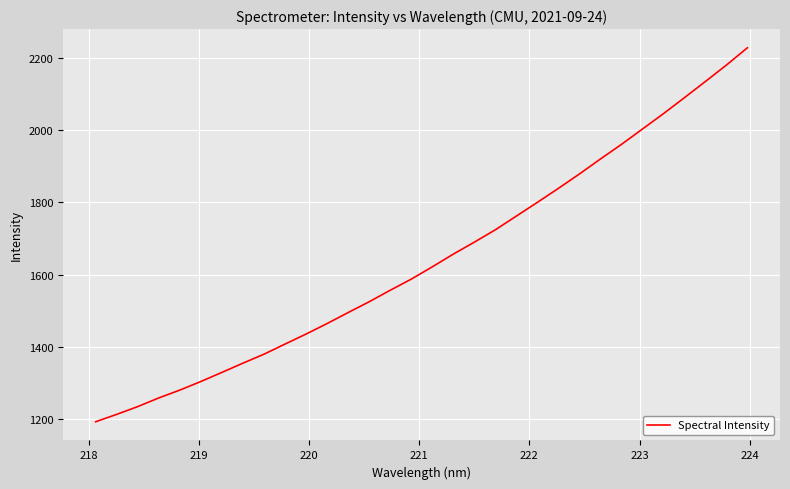

What is the minimum value shown in the chart?

1192.1